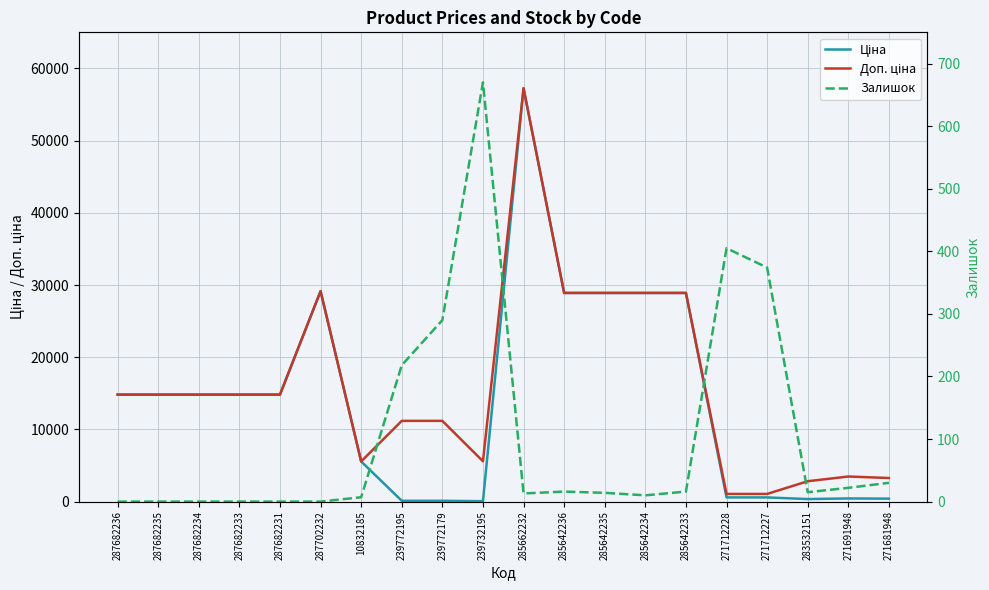

Which has a higher value, 287682234 or 287682231?

287682234